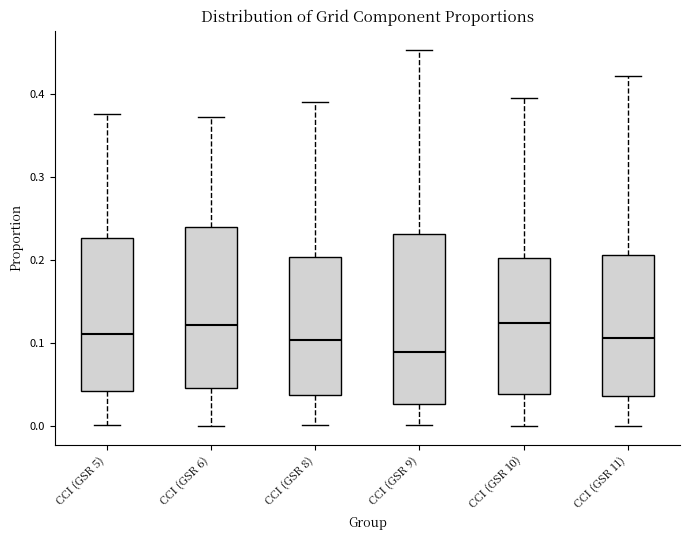

Reading left to right, read every box against the y-axis: the position of its median line, the range the box covers, and the ends of its whiskers. The values are not printed on the chart, so give them approximately, as read against the axis.

CCI (GSR 5): median 0.11, box 0.04 to 0.23, whiskers 0.00 to 0.38
CCI (GSR 6): median 0.12, box 0.04 to 0.24, whiskers 0.00 to 0.37
CCI (GSR 8): median 0.10, box 0.04 to 0.20, whiskers 0.00 to 0.39
CCI (GSR 9): median 0.09, box 0.03 to 0.23, whiskers 0.00 to 0.45
CCI (GSR 10): median 0.12, box 0.04 to 0.20, whiskers 0.00 to 0.39
CCI (GSR 11): median 0.11, box 0.04 to 0.21, whiskers 0.00 to 0.42